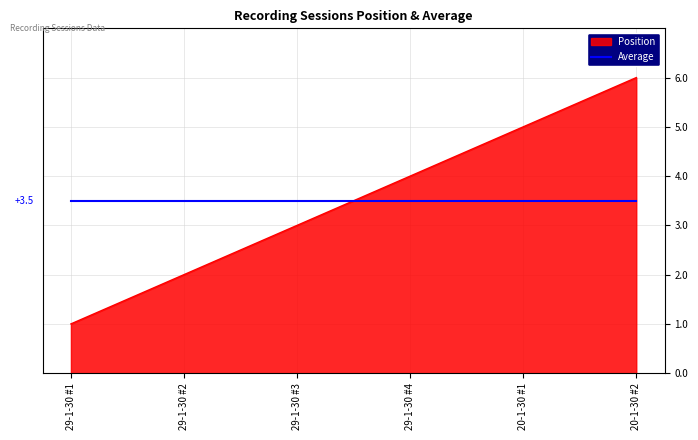

What is the difference between the Position values at 29-1-30 #1 and 29-1-30 #2?

1.0